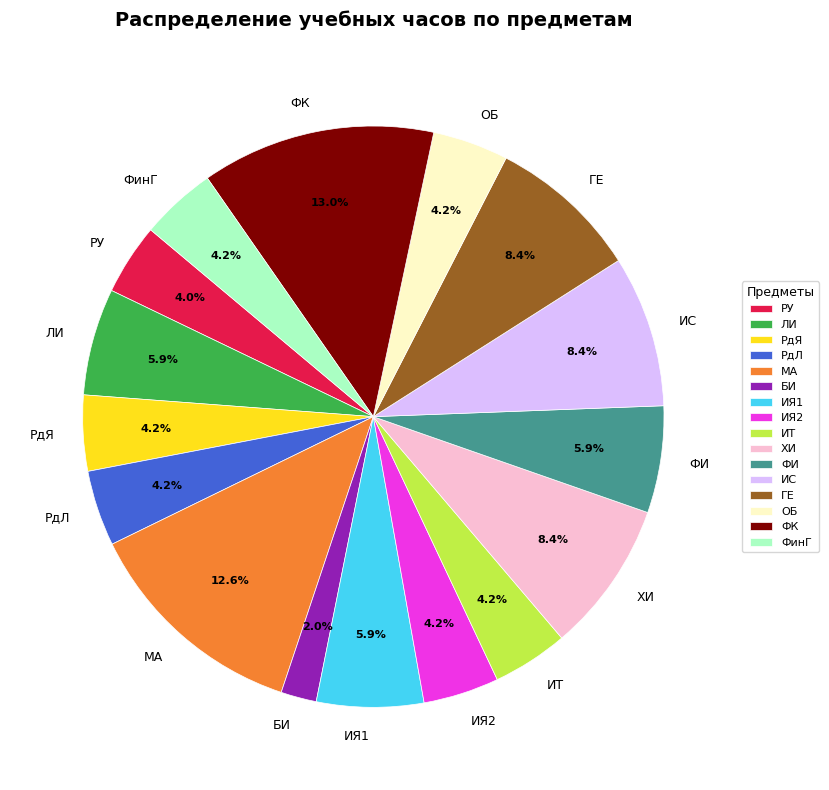

To the nearest percent, what is the difference between the ЛИ and РдЛ slice percentages?

2%